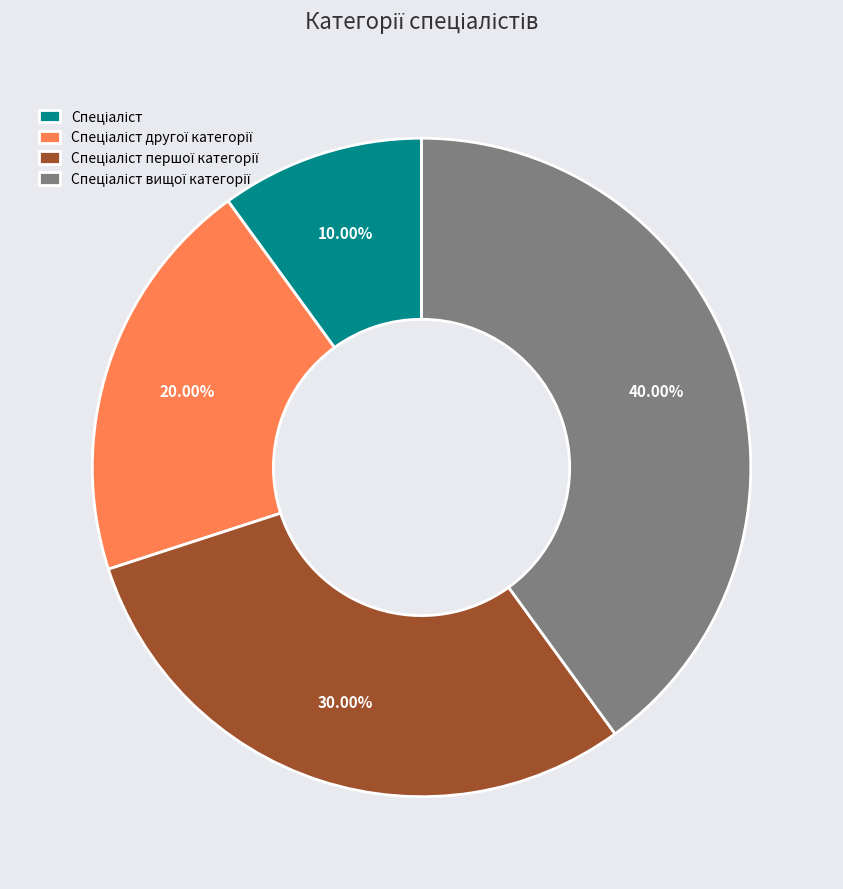

To the nearest percent, what is the average slice percentage?

25%